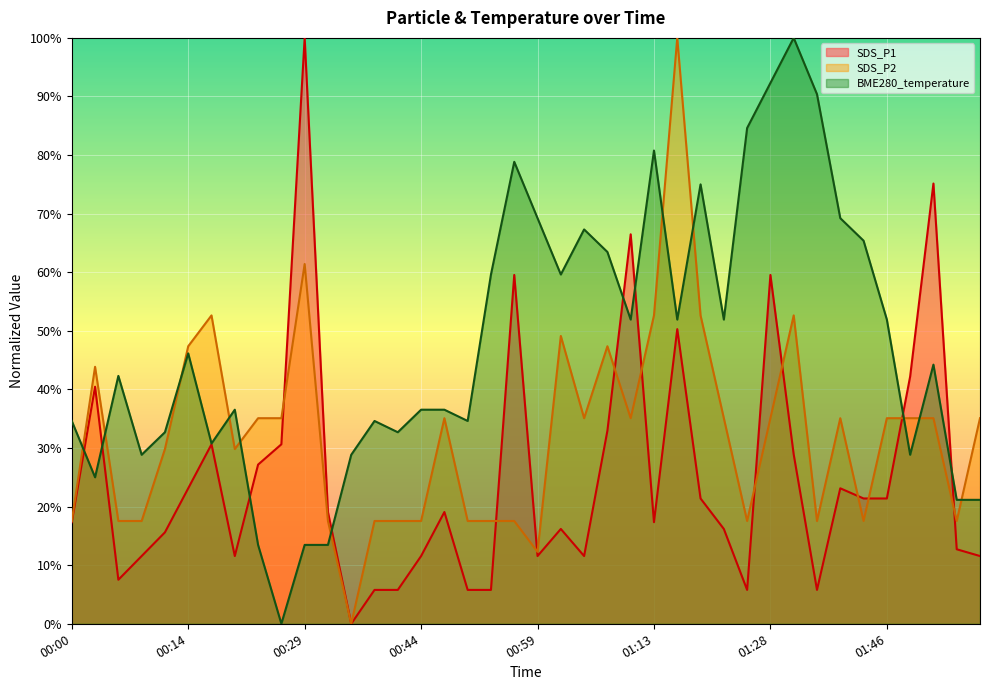

Rank the series by their average value, from lowest to highest.

SDS_P1, SDS_P2, BME280_temperature